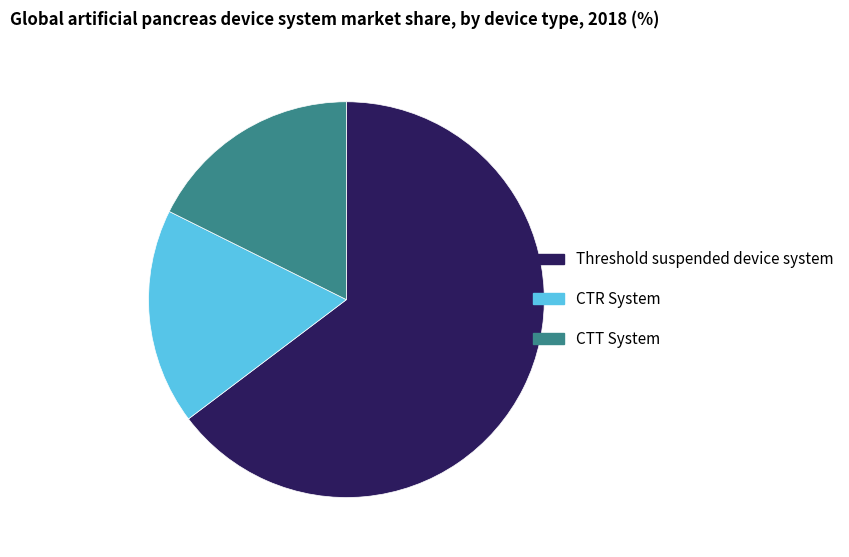

Between CTR System and Threshold suspended device system, which is larger?

Threshold suspended device system